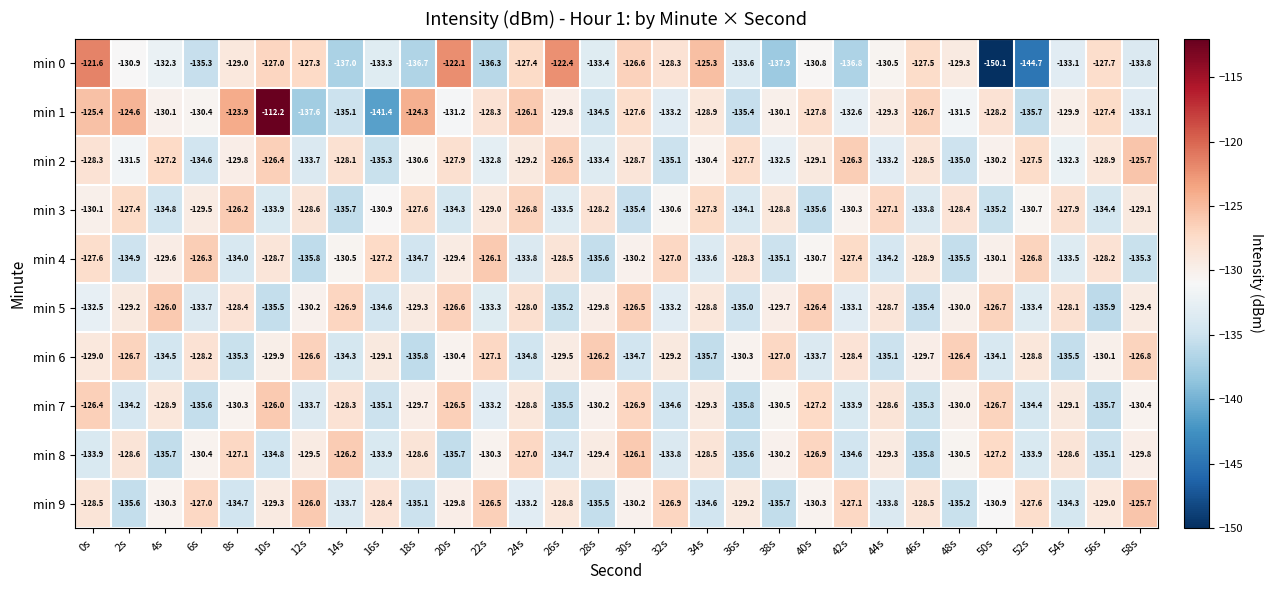

What value does the min 5 series have at 18s?

-129.3